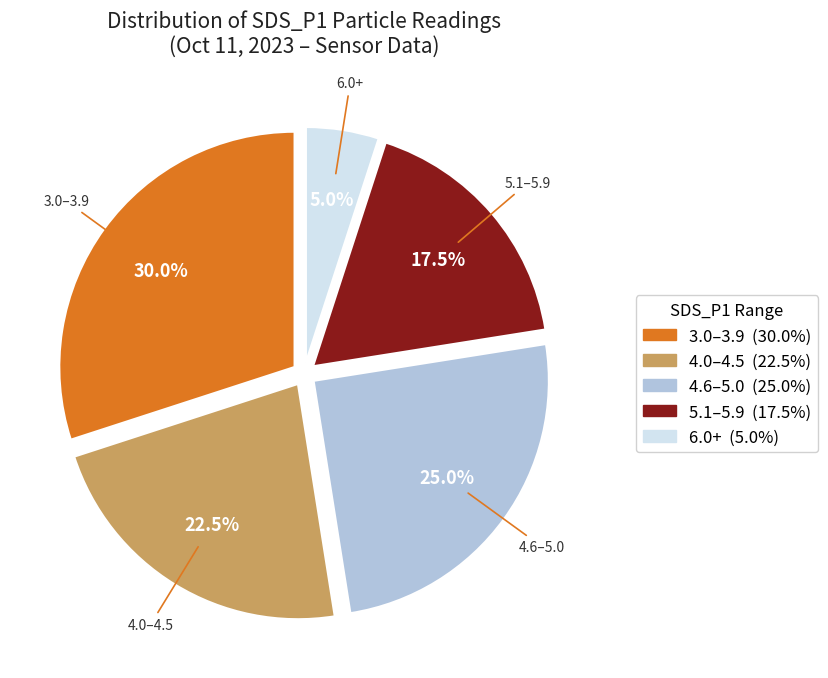

Count the number of slices in the pie.

5